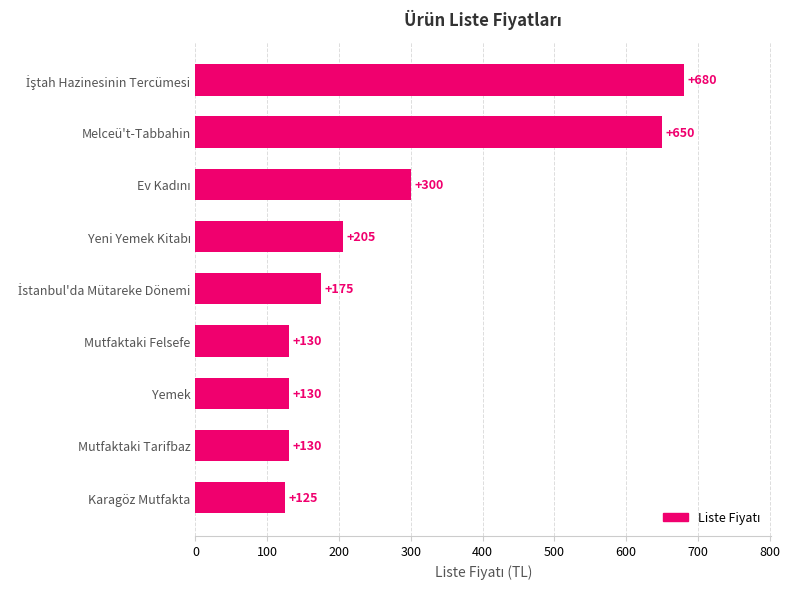

True or false: the data shows 130 at Mutfaktaki Felsefe.

True